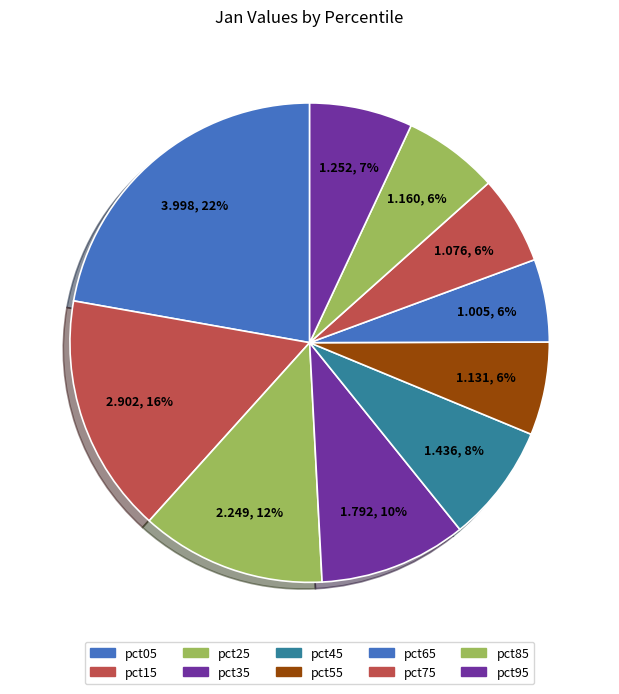

To the nearest percent, what is the difference between the pct45 and pct65 slice percentages?

2%